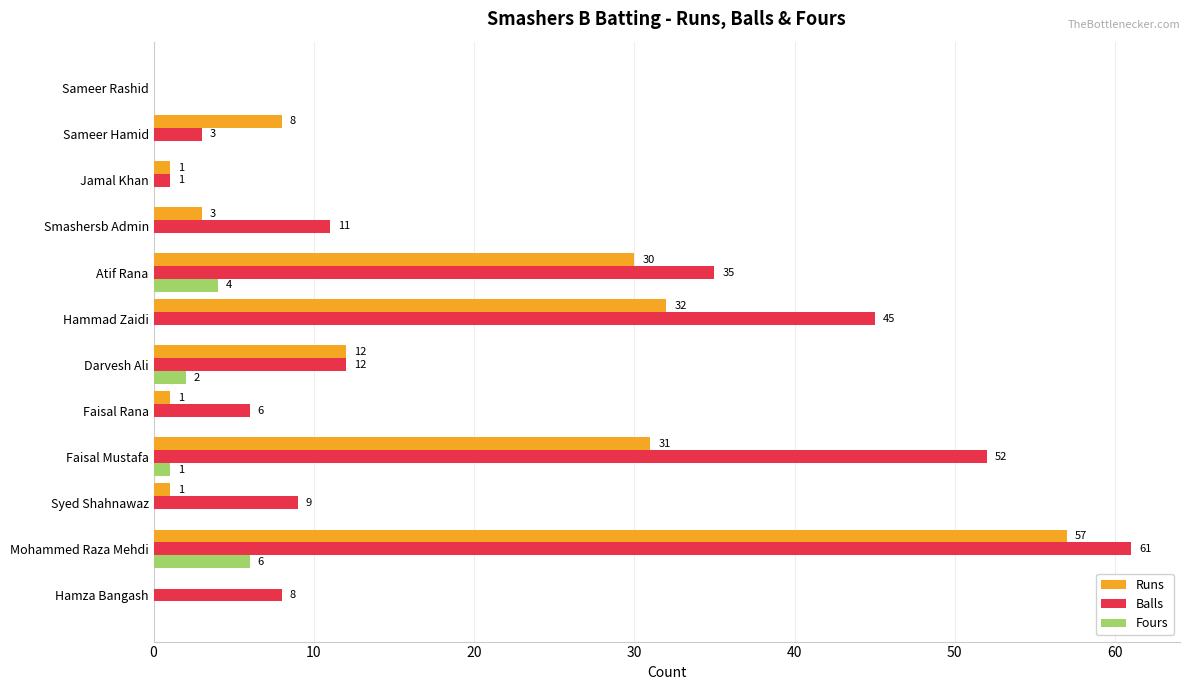

What is the sum of all Fours values?

13